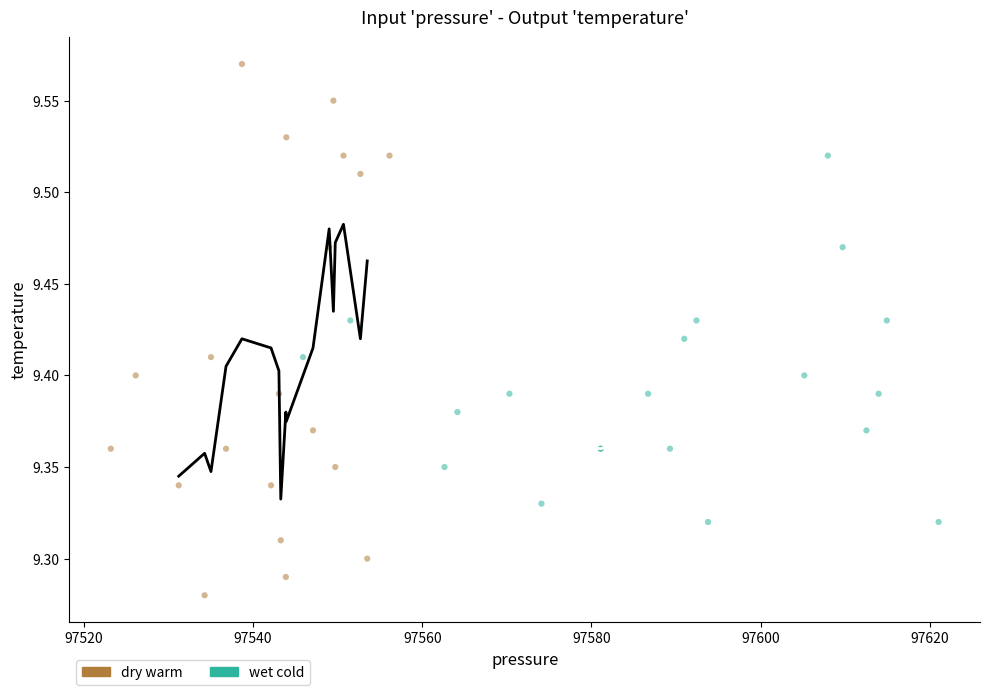

Which series has the widest spread of Y values?

dry warm